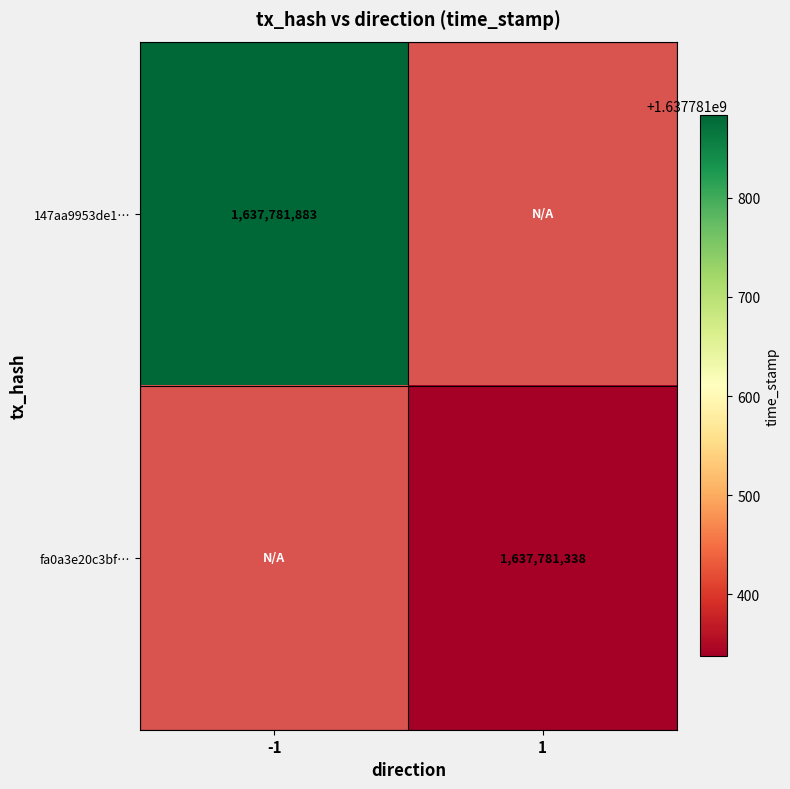

Reading right to left, list all the values displayed in this chart.

147aa9953de1e86809a1cc5b26a1236c5d2f0aa: 0	1637781883
fa0a3e20c3bf9163b2ff837887db8dc4b97b01c: 1637781338	0